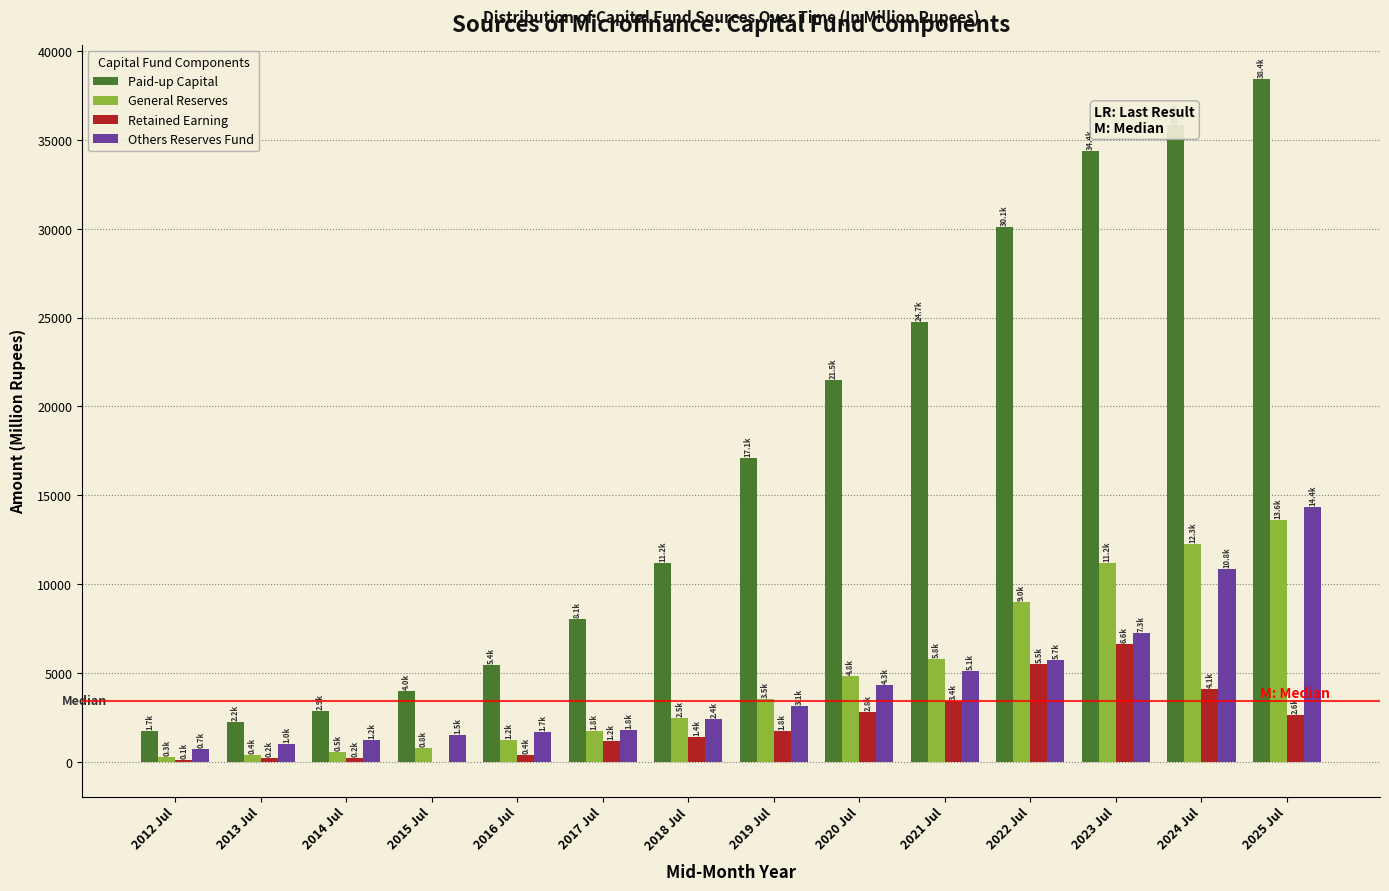

Which series changed the most between 2015 Jul and 2021 Jul?

Paid-up Capital